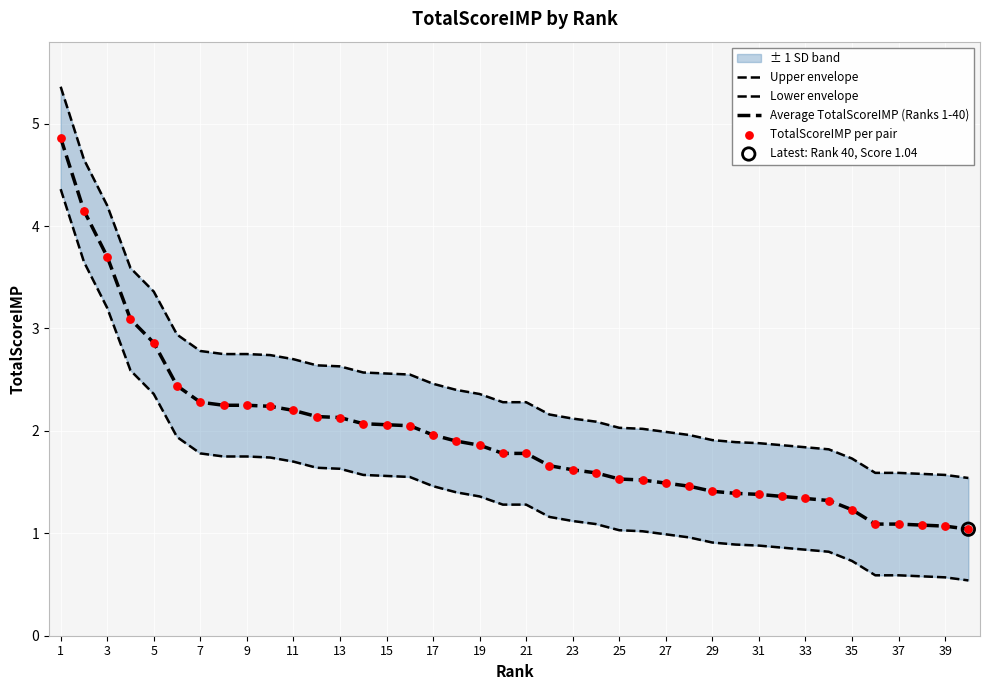

Which series reaches the minimum Y coordinate?

Lower envelope